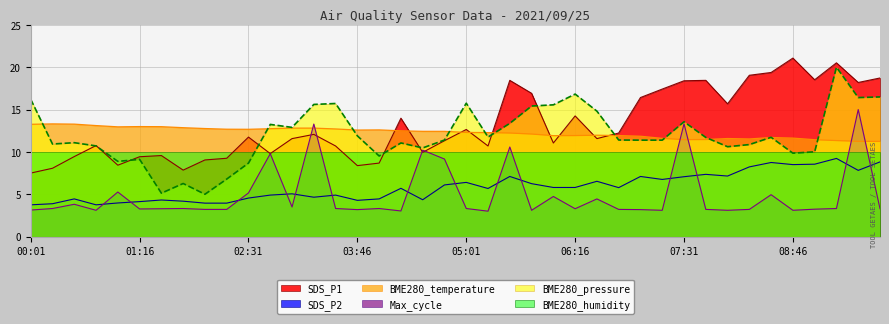

Count the number of categories in the chart.

40